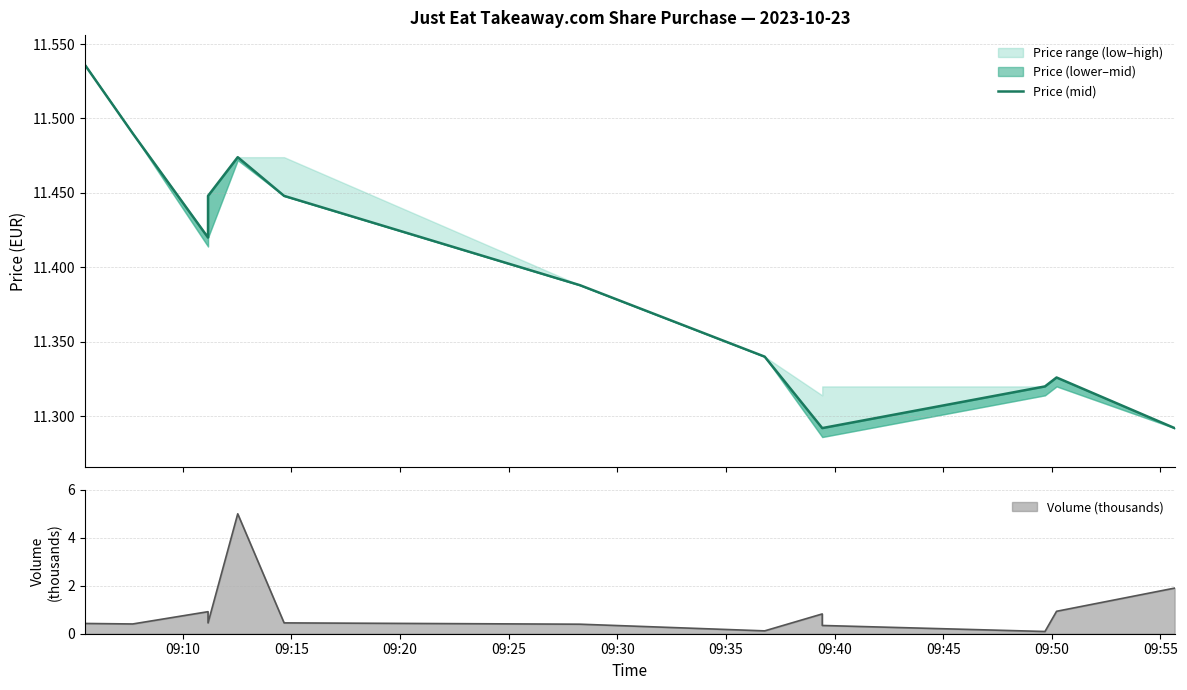

Is this an area chart (filled region under the line)?

No